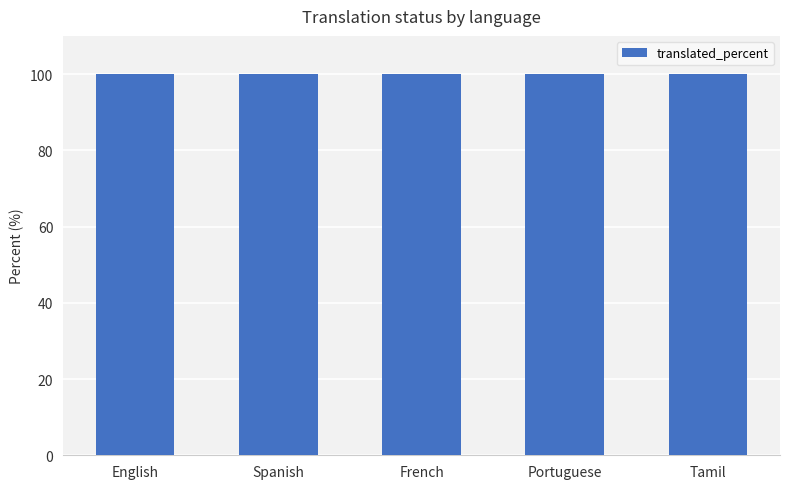

The value of translated_percent at Portuguese is 60. True or false?

False